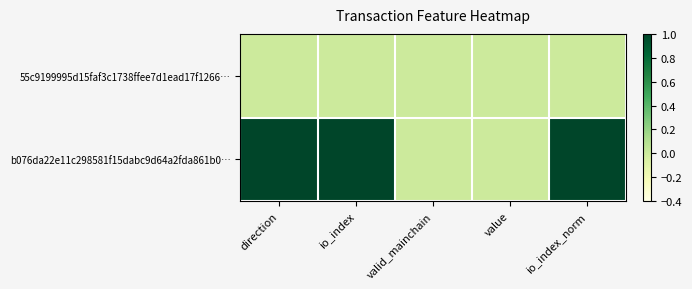

Which series has the largest total across all categories?

b076da22e11c298581f15dabc9d64a2fda861b0…